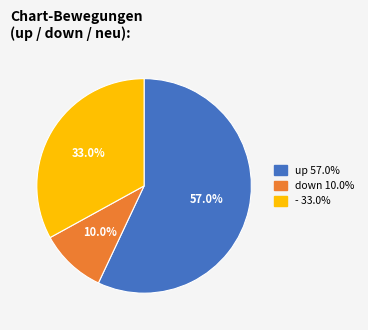

How many slices are in this pie chart?

3